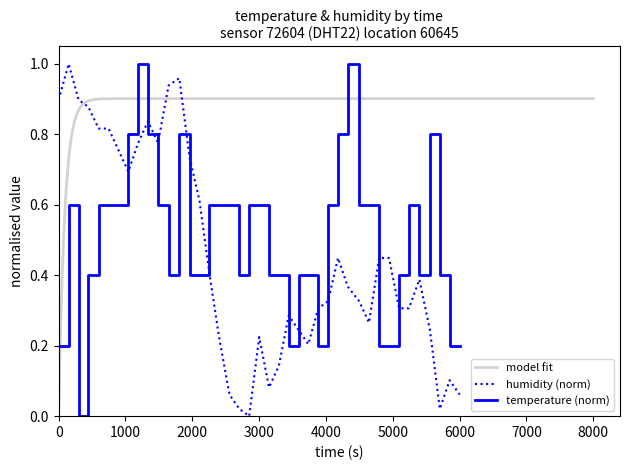

What is the highest value of the humidity series?

1.0